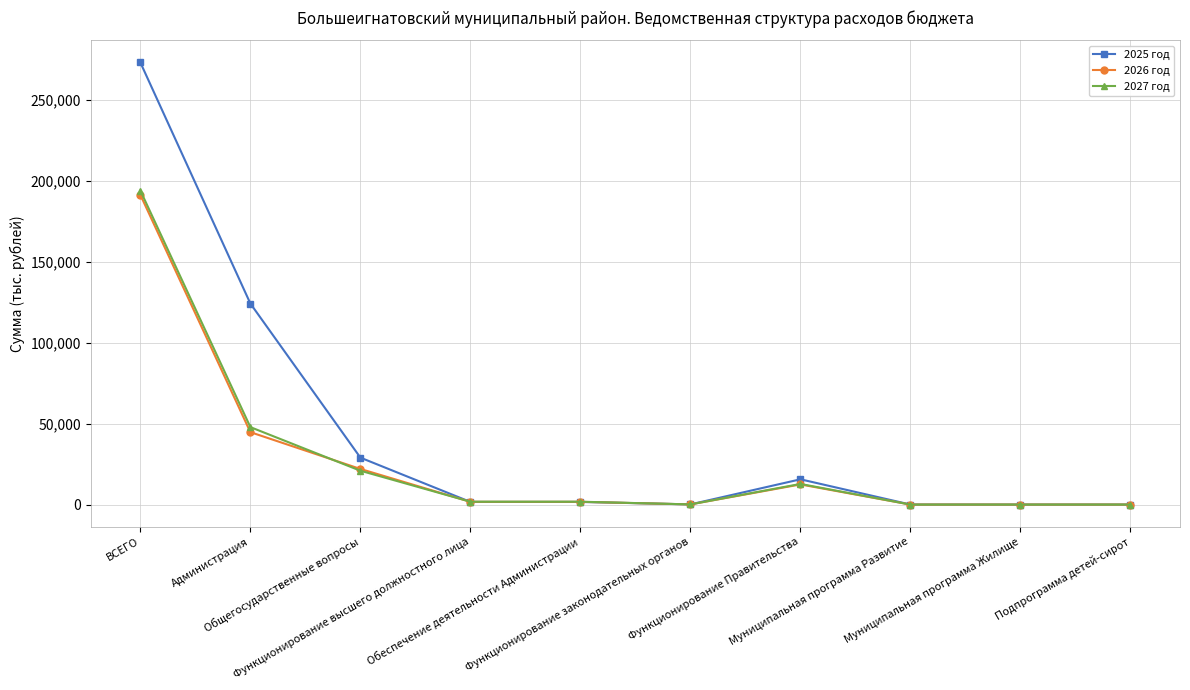

Which series has the largest total across all categories?

2025 год